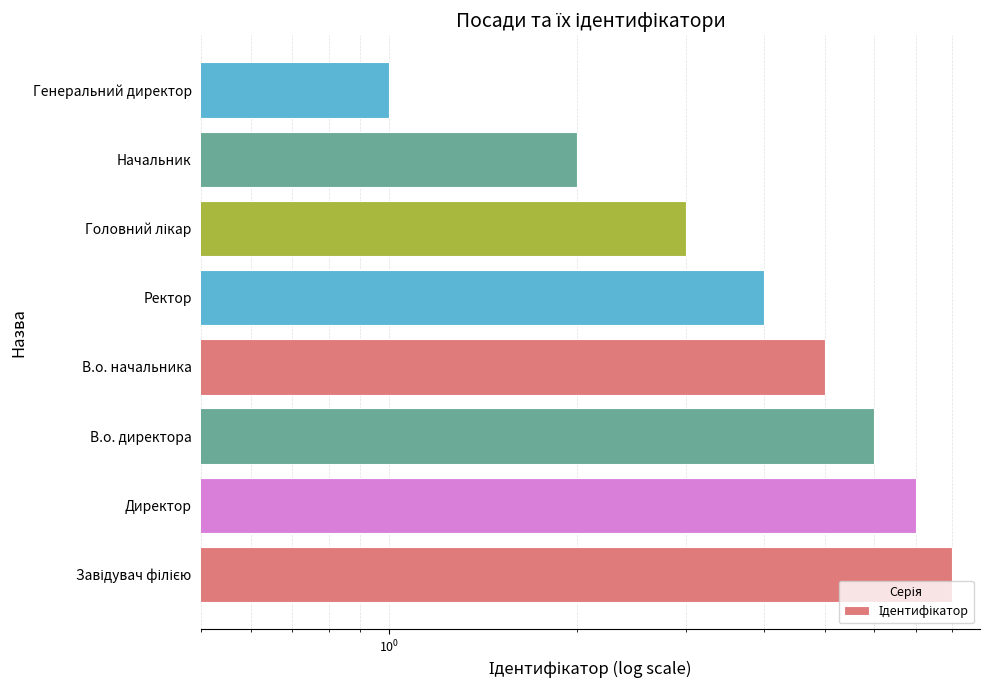

The value at В.о. начальника is 8. True or false?

False